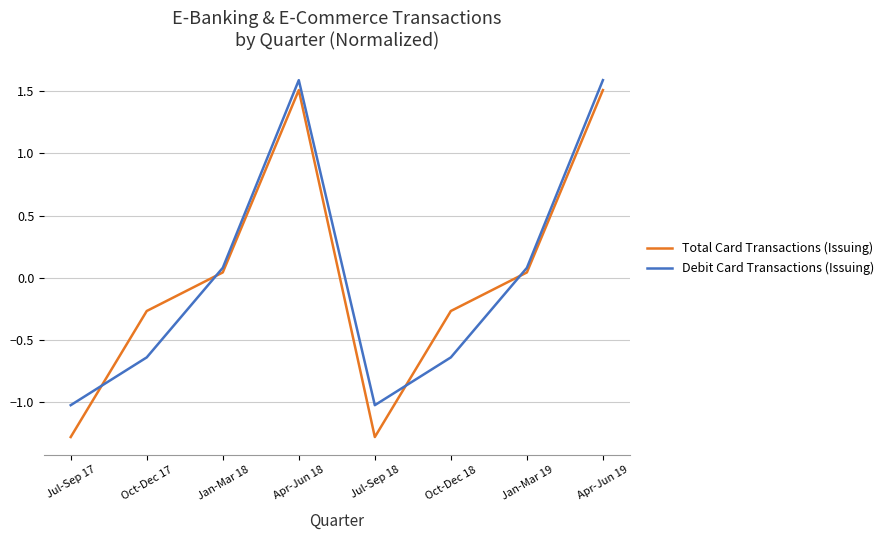

Is the value of Total Card Transactions (Issuing) at Jan-Mar 19 greater than the value of Debit Card Transactions (Issuing) at Apr-Jun 19?

No